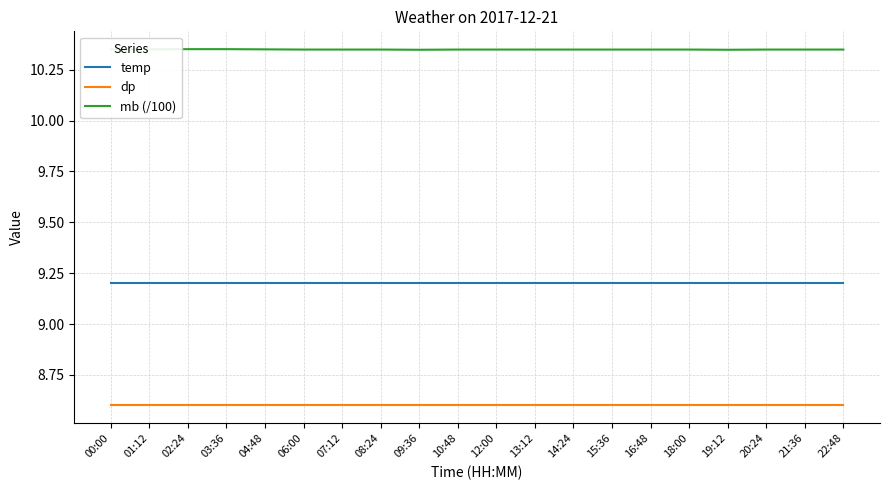

Does the chart display data point markers on the line(s)?

No